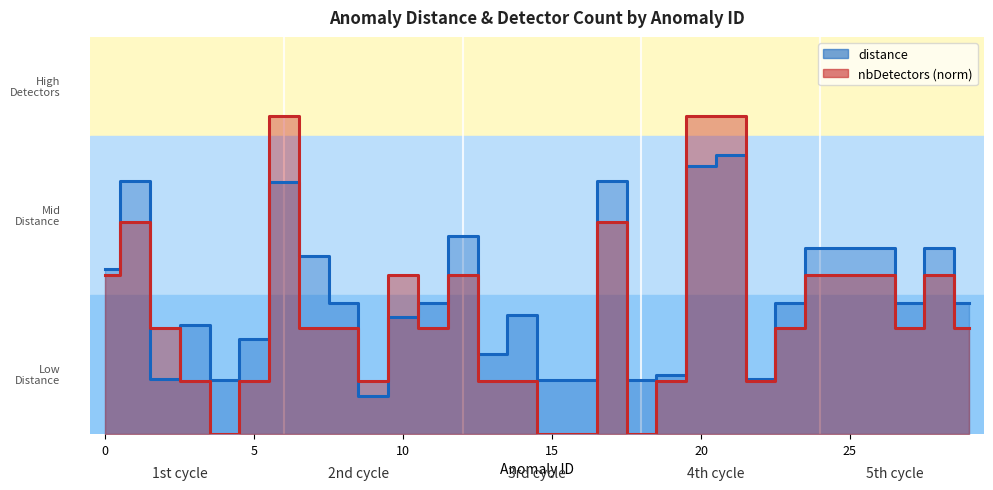

What is the total value across all series at 3?

0.4